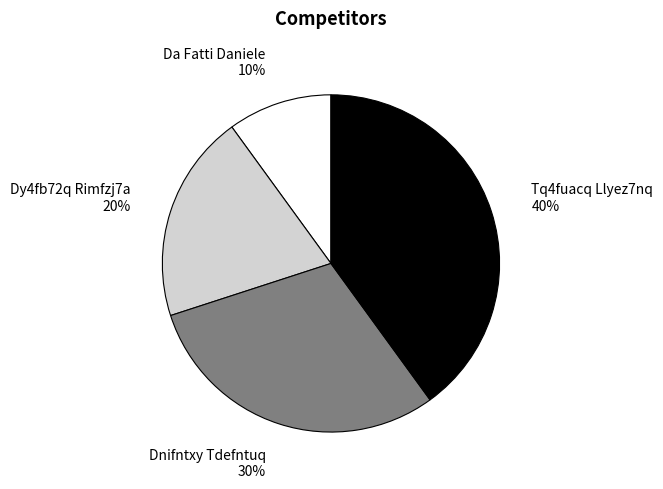

Which slice is the largest?

Tq4fuacq Llyez7nq